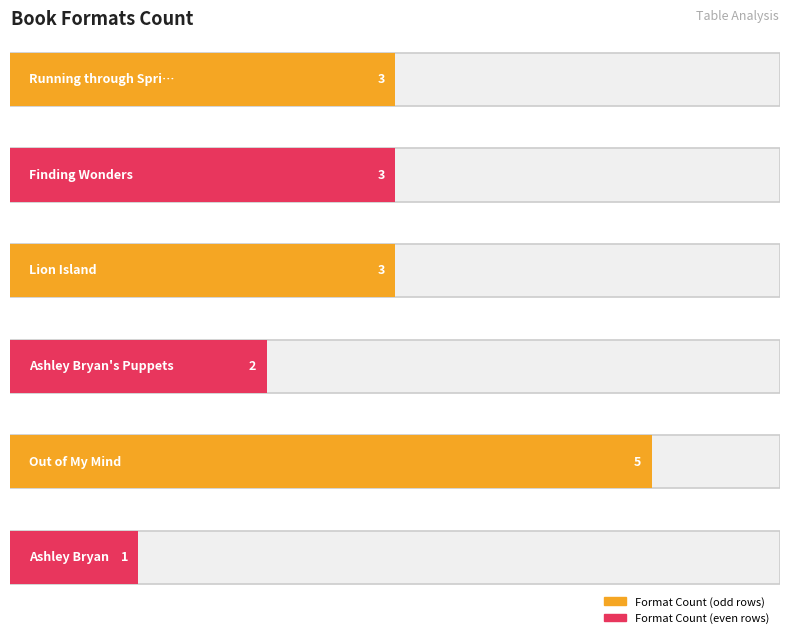

List the labels in order of value, smallest first.

Ashley Bryan, Ashley Bryan's Puppets, Running through Sprinklers, Finding Wonders, Lion Island, Out of My Mind